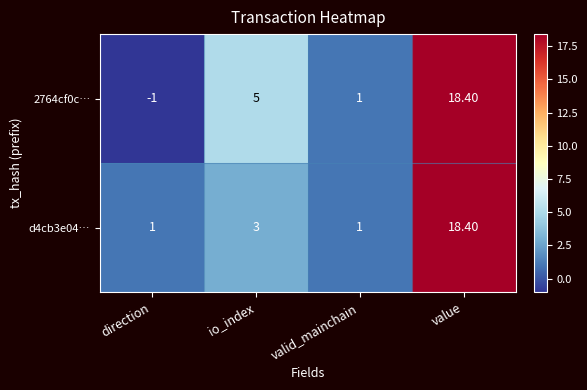

What is the spread (max minus min) of values at direction?

2.0